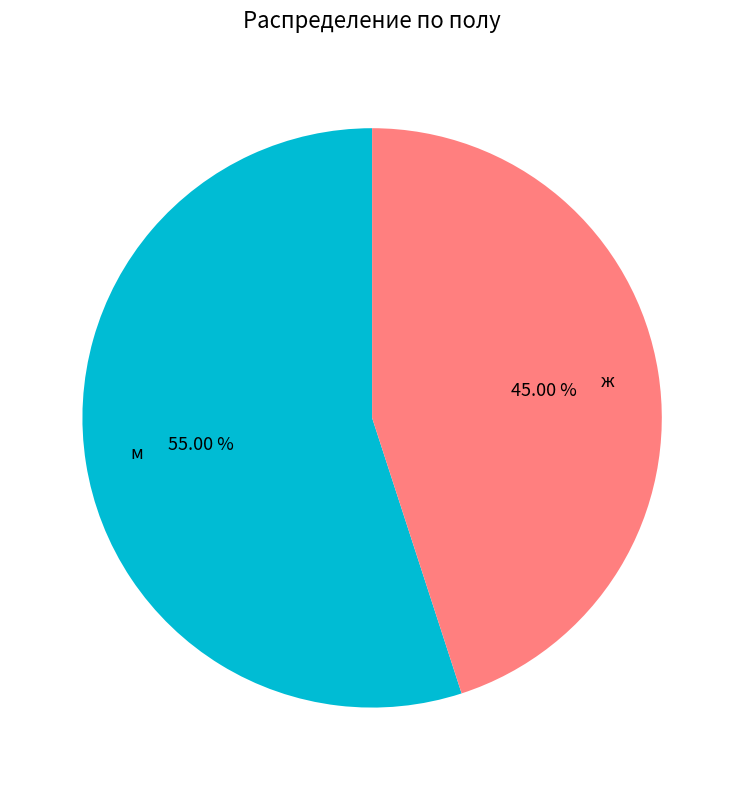

To the nearest percent, what is the average slice percentage?

50%